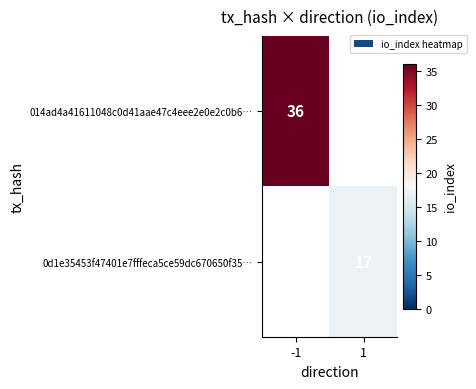

How many distinct data groups are displayed?

2